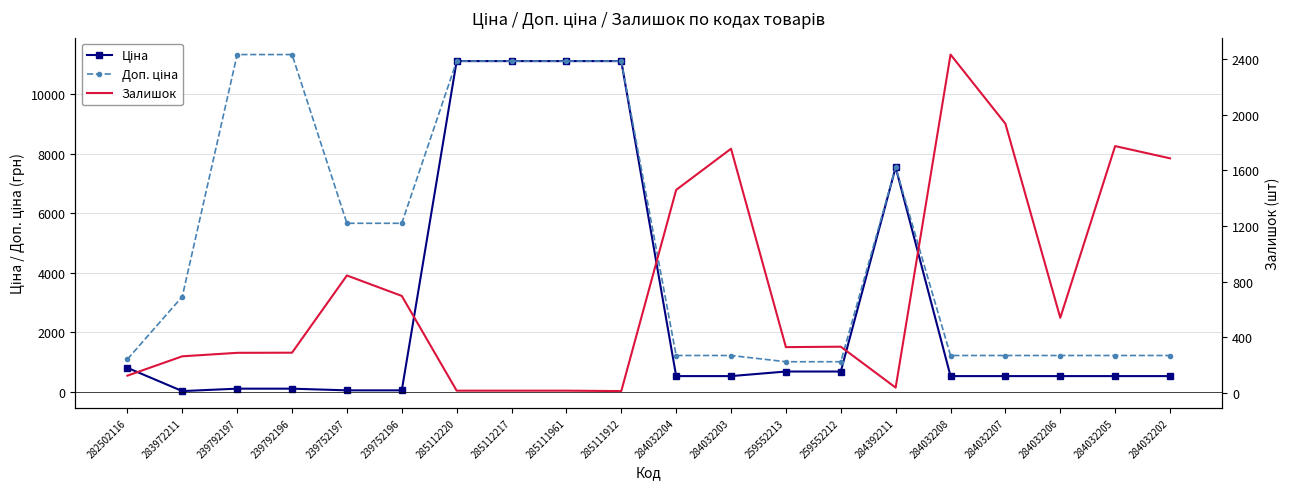

At which category does the chart reach its peak across all series?

239792197